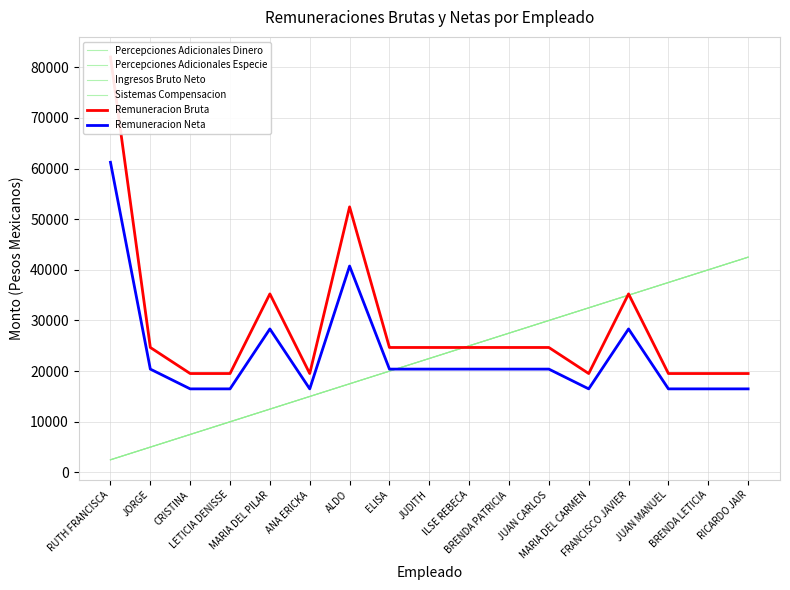

Reading left to right, extract all data points from this chart.

Percepciones Adicionales Dinero: RUTH FRANCISCA=2500.0	JORGE=5000.0	CRISTINA=7500.0	LETICIA DENISSE=10000.0	MARIA DEL PILAR=12500.0	ANA ERICKA=15000.0	ALDO=17500.0	ELISA=20000.0	JUDITH=22500.0	ILSE REBECA=25000.0	BRENDA PATRICIA=27500.0	JUAN CARLOS=30000.0	MARIA DEL CARMEN=32500.0	FRANCISCO JAVIER=35000.0	JUAN MANUEL=37500.0	BRENDA LETICIA=40000.0	RICARDO JAIR=42500.0
Percepciones Adicionales Especie: RUTH FRANCISCA=2500.0	JORGE=5000.0	CRISTINA=7500.0	LETICIA DENISSE=10000.0	MARIA DEL PILAR=12500.0	ANA ERICKA=15000.0	ALDO=17500.0	ELISA=20000.0	JUDITH=22500.0	ILSE REBECA=25000.0	BRENDA PATRICIA=27500.0	JUAN CARLOS=30000.0	MARIA DEL CARMEN=32500.0	FRANCISCO JAVIER=35000.0	JUAN MANUEL=37500.0	BRENDA LETICIA=40000.0	RICARDO JAIR=42500.0
Ingresos Bruto Neto: RUTH FRANCISCA=2500.0	JORGE=5000.0	CRISTINA=7500.0	LETICIA DENISSE=10000.0	MARIA DEL PILAR=12500.0	ANA ERICKA=15000.0	ALDO=17500.0	ELISA=20000.0	JUDITH=22500.0	ILSE REBECA=25000.0	BRENDA PATRICIA=27500.0	JUAN CARLOS=30000.0	MARIA DEL CARMEN=32500.0	FRANCISCO JAVIER=35000.0	JUAN MANUEL=37500.0	BRENDA LETICIA=40000.0	RICARDO JAIR=42500.0
Sistemas Compensacion: RUTH FRANCISCA=2500.0	JORGE=5000.0	CRISTINA=7500.0	LETICIA DENISSE=10000.0	MARIA DEL PILAR=12500.0	ANA ERICKA=15000.0	ALDO=17500.0	ELISA=20000.0	JUDITH=22500.0	ILSE REBECA=25000.0	BRENDA PATRICIA=27500.0	JUAN CARLOS=30000.0	MARIA DEL CARMEN=32500.0	FRANCISCO JAVIER=35000.0	JUAN MANUEL=37500.0	BRENDA LETICIA=40000.0	RICARDO JAIR=42500.0
Remuneracion Bruta: RUTH FRANCISCA=82013.0	JORGE=24672.0	CRISTINA=19528.0	LETICIA DENISSE=19528.0	MARIA DEL PILAR=35248.0	ANA ERICKA=19528.0	ALDO=52430.0	ELISA=24672.0	JUDITH=24672.0	ILSE REBECA=24672.0	BRENDA PATRICIA=24672.0	JUAN CARLOS=24672.0	MARIA DEL CARMEN=19528.0	FRANCISCO JAVIER=35248.0	JUAN MANUEL=19528.0	BRENDA LETICIA=19528.0	RICARDO JAIR=19528.0
Remuneracion Neta: RUTH FRANCISCA=61230.6	JORGE=20402.4	CRISTINA=16499.2	LETICIA DENISSE=16499.2	MARIA DEL PILAR=28330.9	ANA ERICKA=16499.2	ALDO=40746.1	ELISA=20402.4	JUDITH=20402.4	ILSE REBECA=20402.4	BRENDA PATRICIA=20402.4	JUAN CARLOS=20402.4	MARIA DEL CARMEN=16499.2	FRANCISCO JAVIER=28330.9	JUAN MANUEL=16499.2	BRENDA LETICIA=16499.2	RICARDO JAIR=16499.2